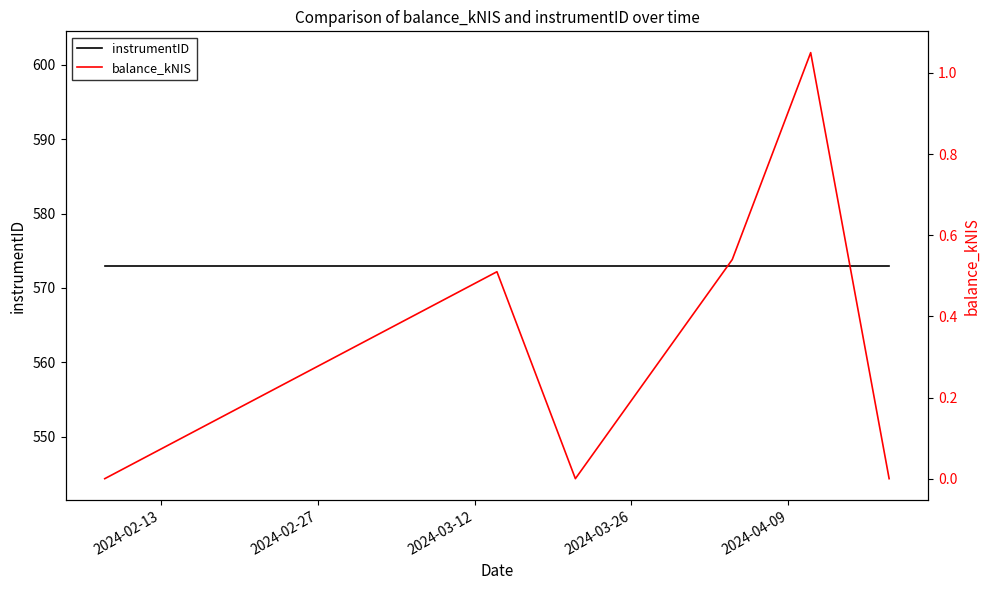

True or false: balance_kNIS has more than 2 points higher than both neighbors.

False